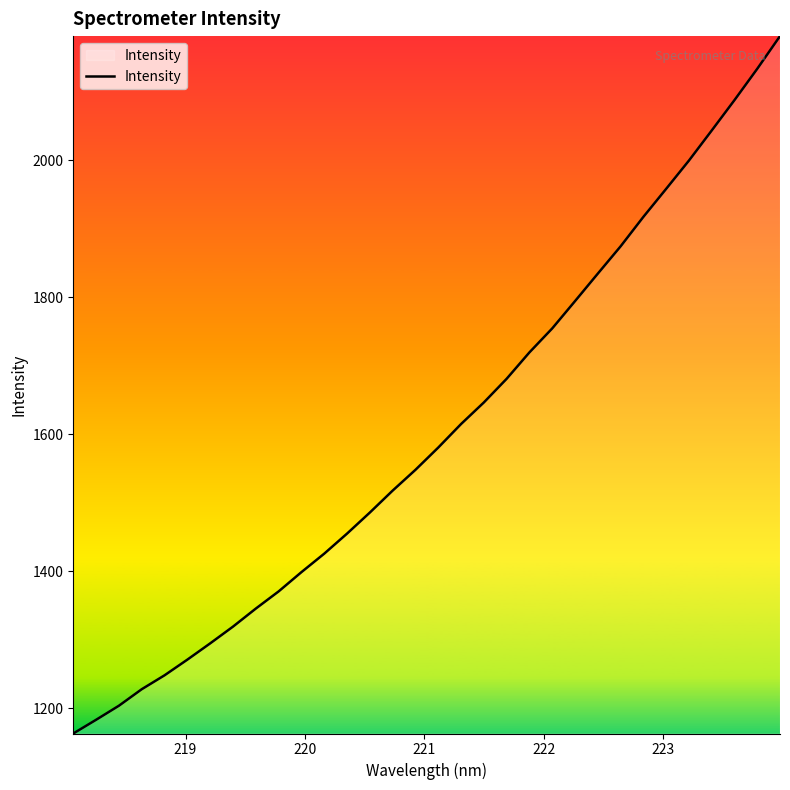

What is the minimum value shown in the chart?

1162.8